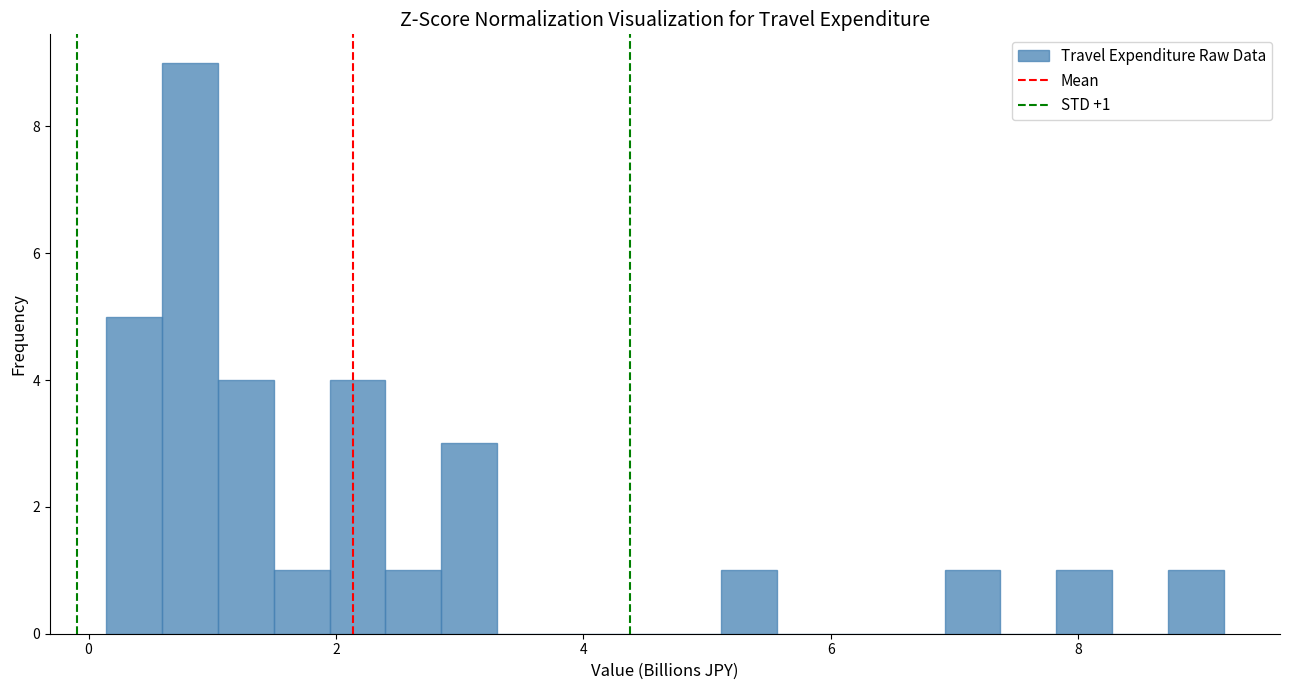

Read against the x-axis, roughly where is the centre of the tallest bar?

0.8